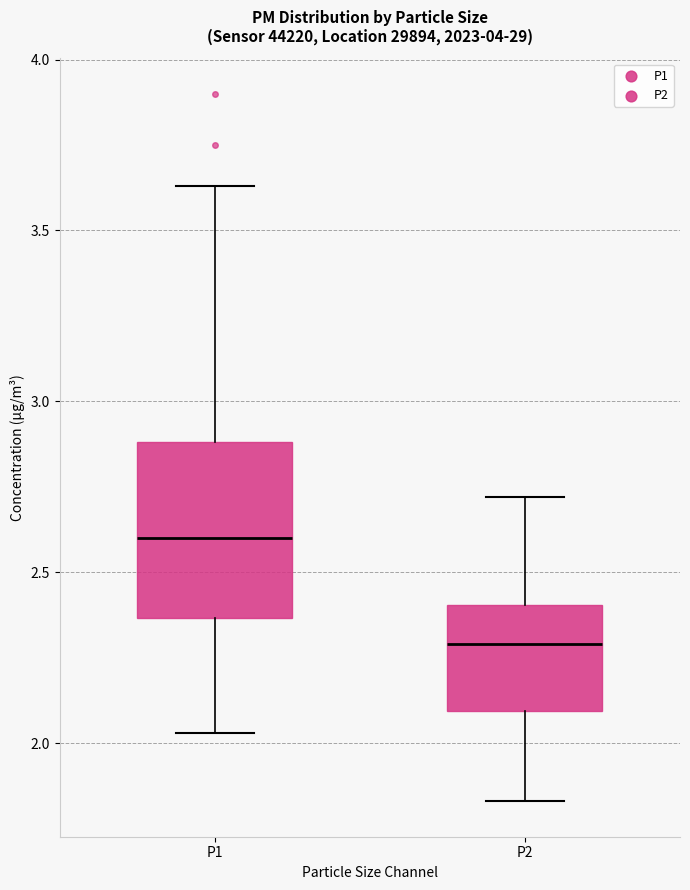

Reading left to right, transcribe this box plot: for each box, give where its median line is, the range the box spans, and where its two whiskers end, as read against the y-axis. The values are not printed on the chart, so give them approximately, as read against the axis.

P1: median 2.60, box 2.35 to 2.90, whiskers 2.05 to 3.65
P2: median 2.30, box 2.10 to 2.40, whiskers 1.85 to 2.70